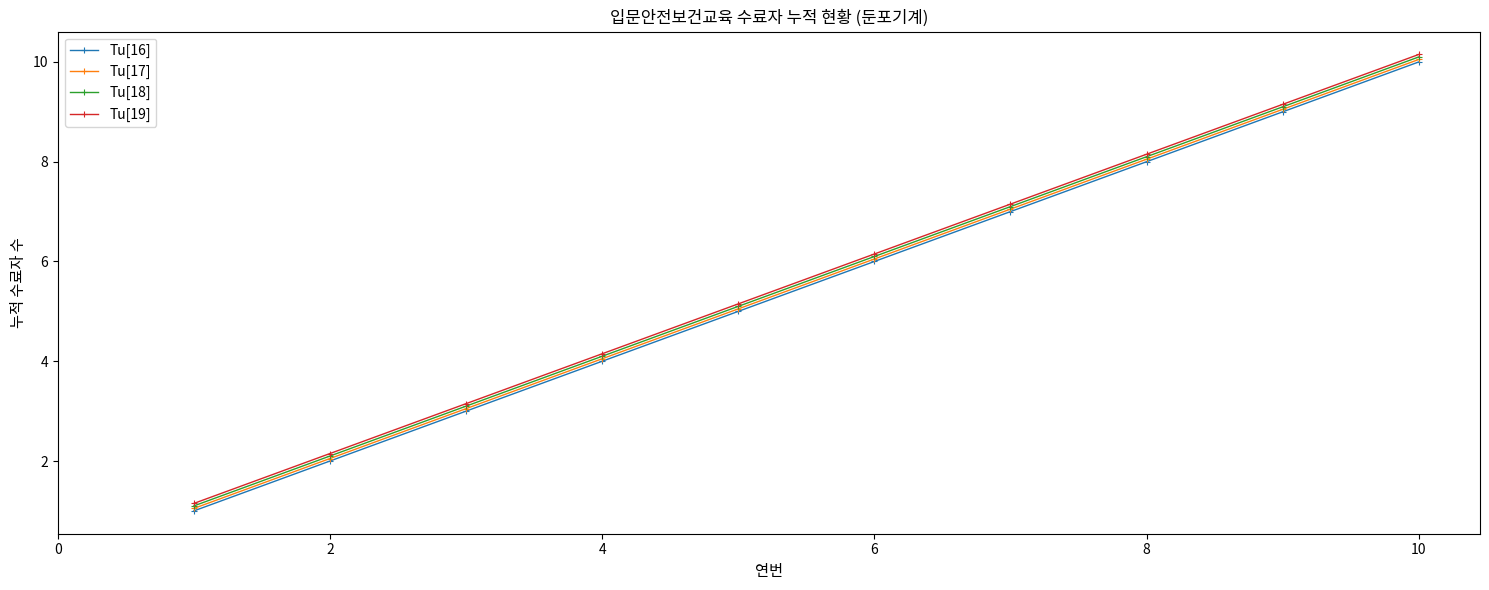

True or false: Tu[18] has more than 0 interior local peaks.

False